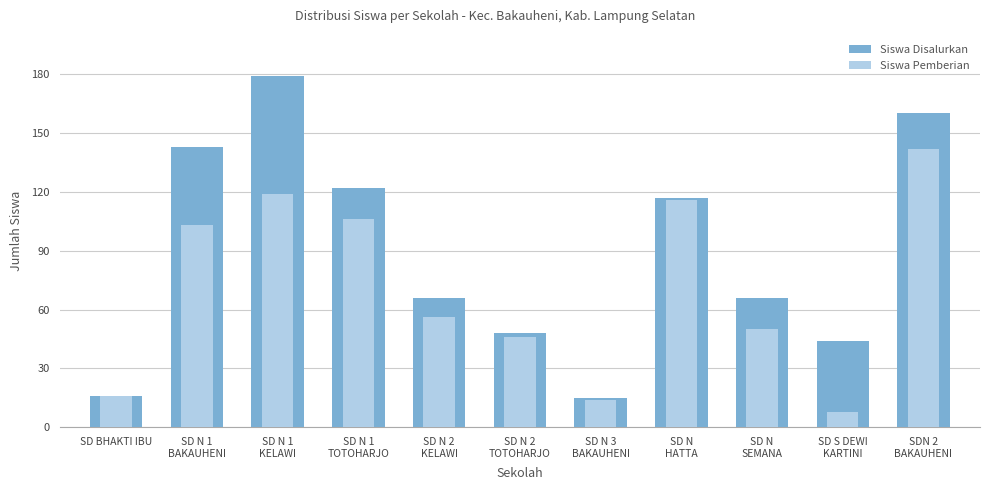

How many bars are there in each group?

2